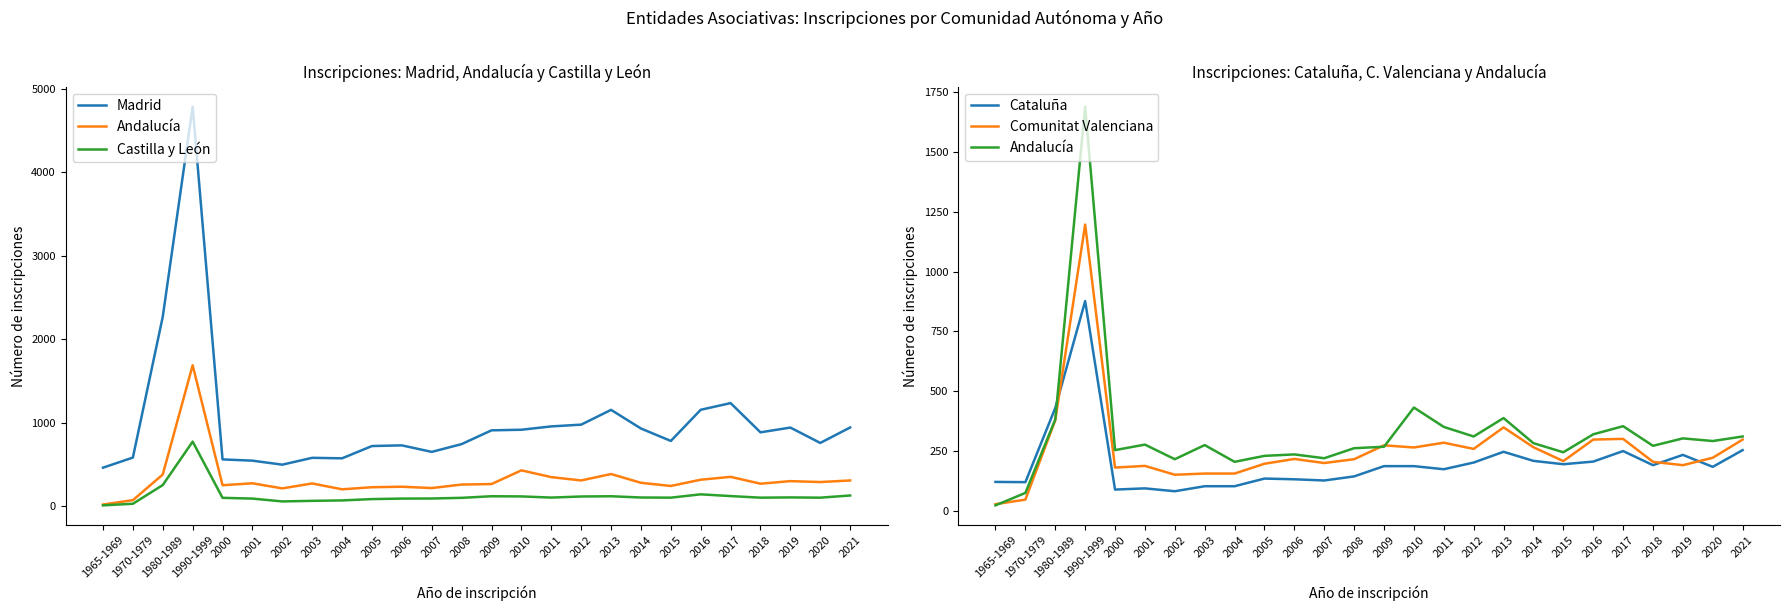

Which series has the largest total across all categories?

Madrid